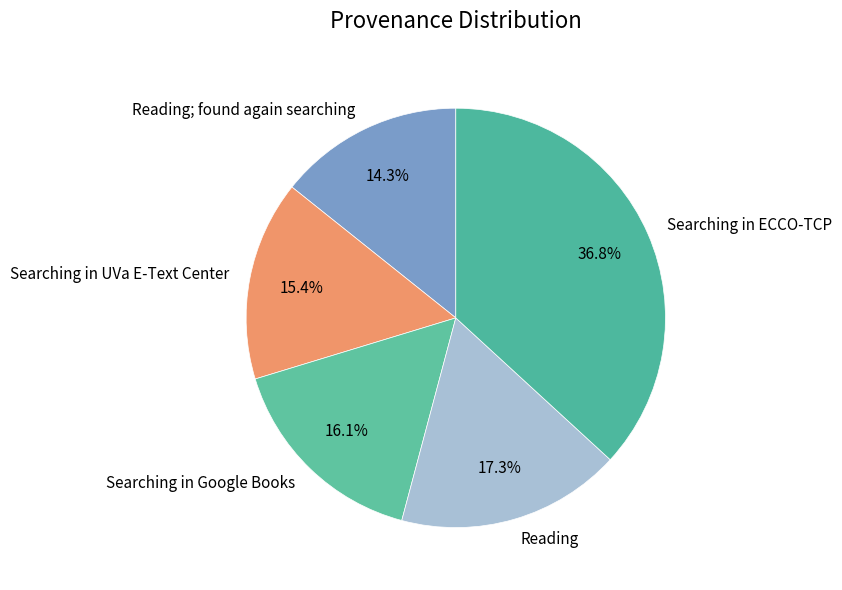

Which has a higher value, Searching in ECCO-TCP or Reading; found again searching?

Searching in ECCO-TCP